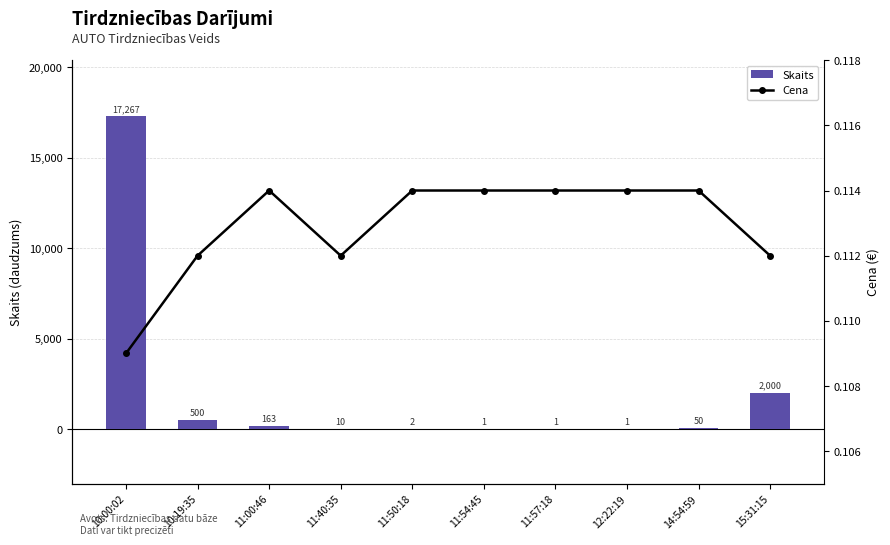

What is the sum of the Skaits values at 11:00:46 and 10:00:02?

17430